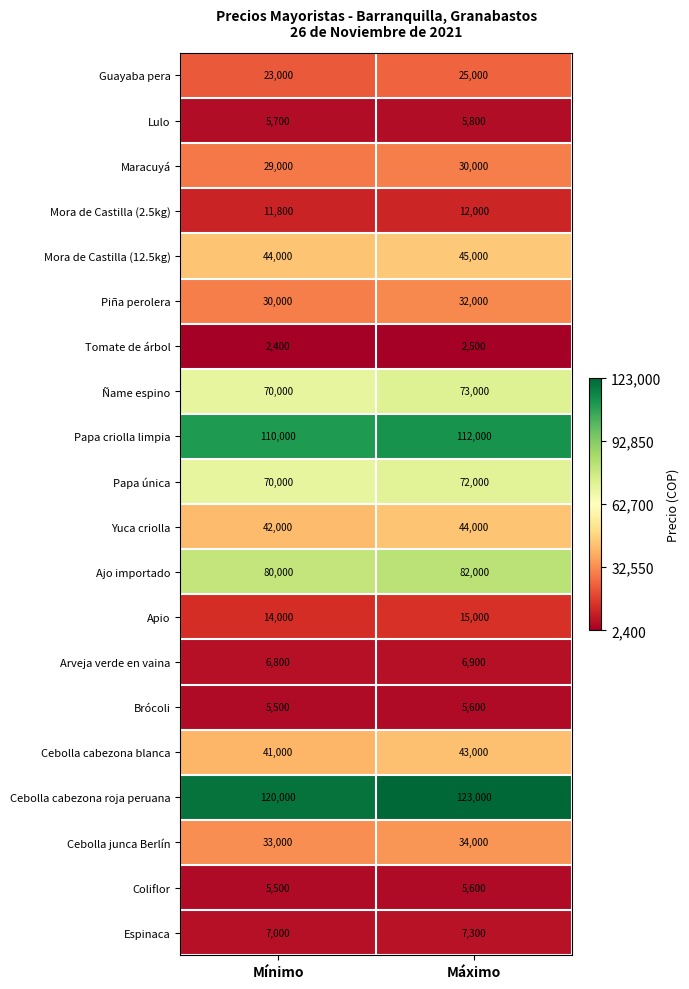

At which category is the sum across all series the highest?

Máximo